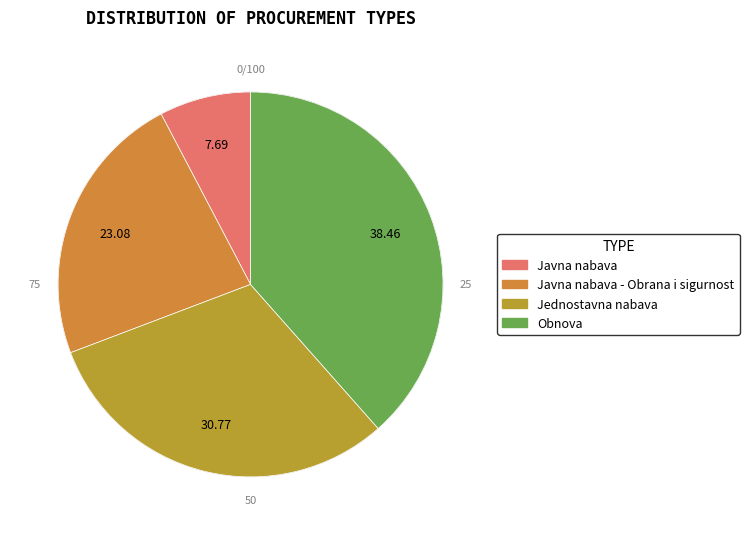

Is there any slice that represents more than half of the pie?

No